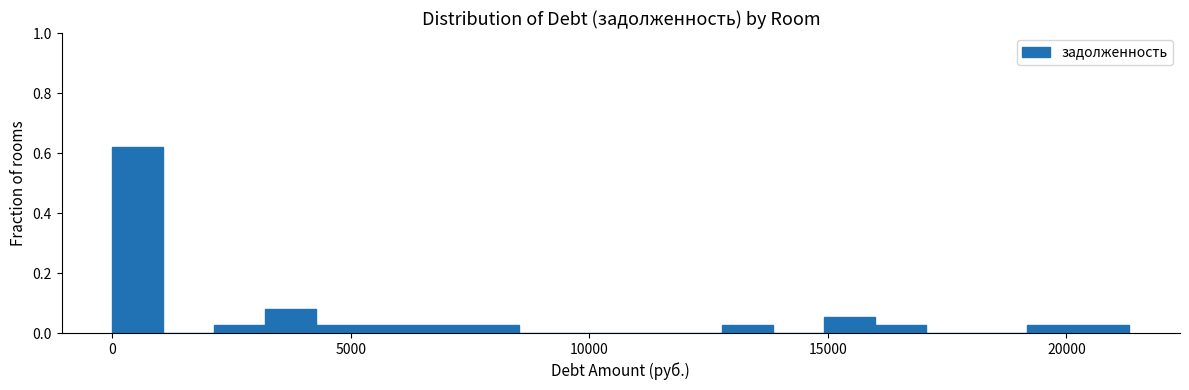

Around what value on the x-axis is the tallest bar? Give the approximate position of its centre, as read against the axis.

500